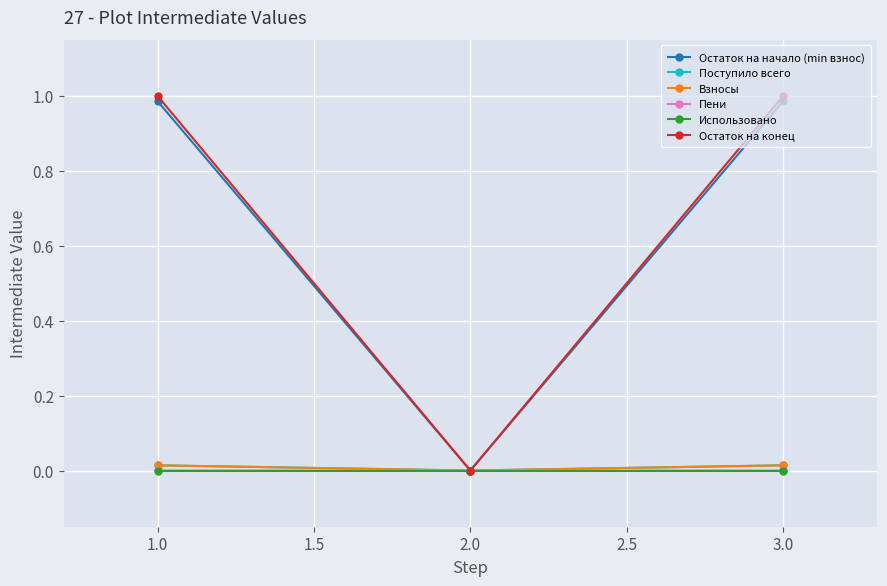

Which series has the widest spread of values?

Остаток на конец